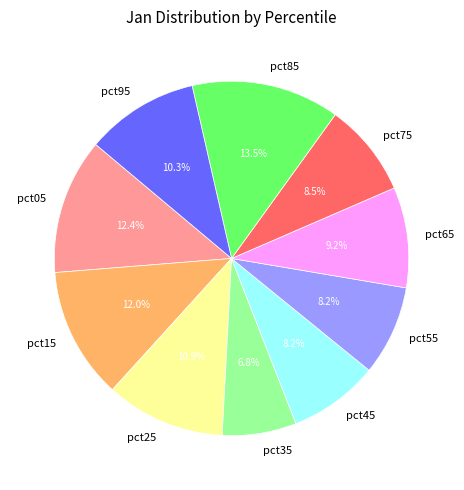

Does pct75 account for over 50% of the chart?

No